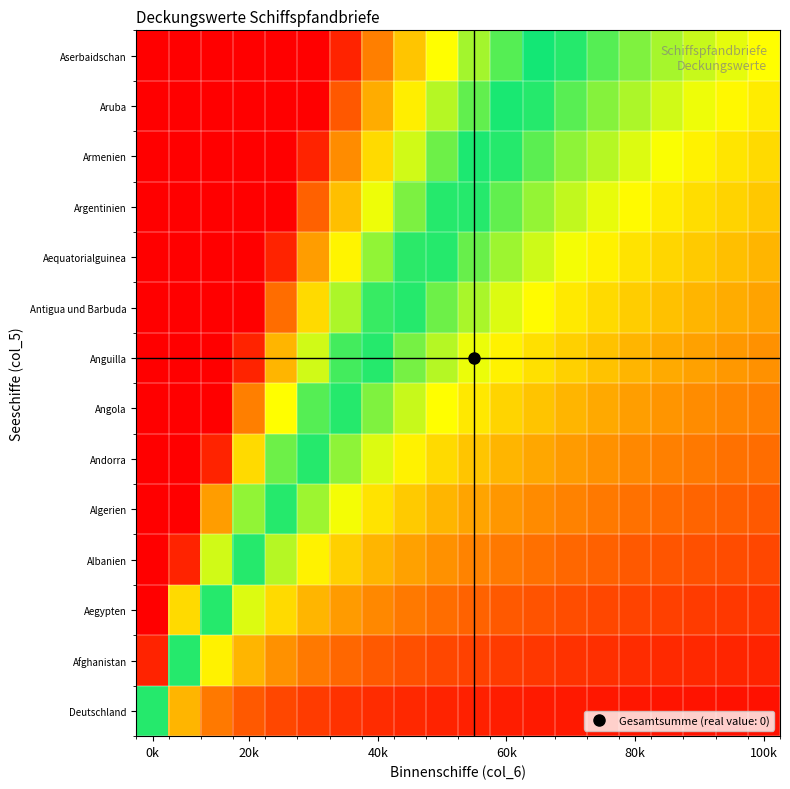

Count the number of data series in this chart.

14